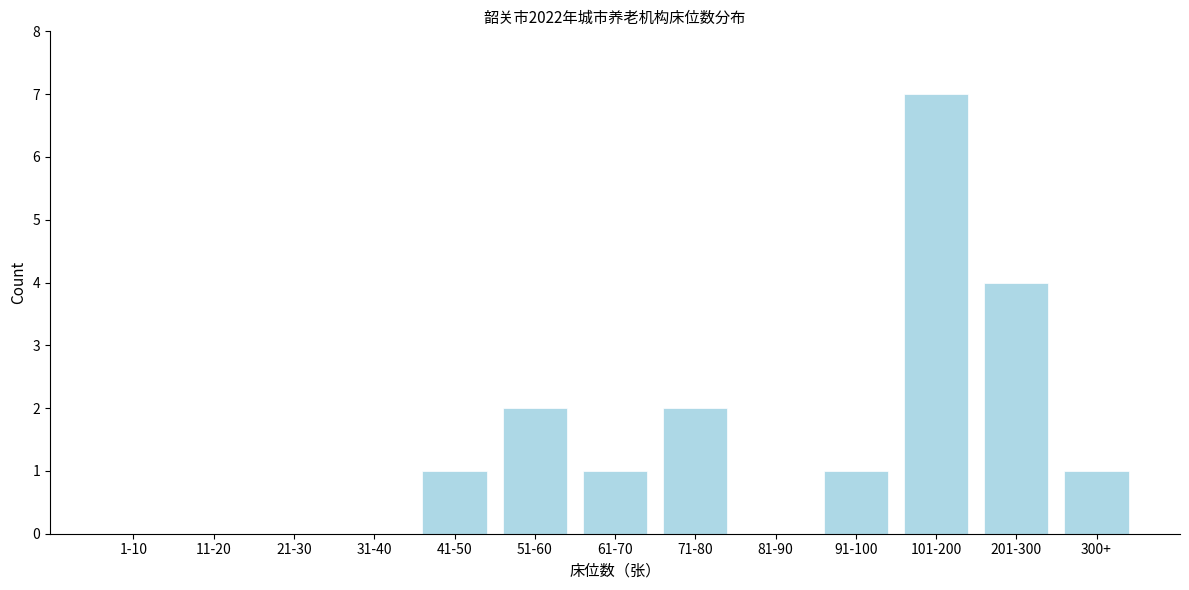

Reading right to left, transcribe all the data shown in this chart.

300+=1	201-300=4	101-200=7	91-100=1	81-90=0	71-80=2	61-70=1	51-60=2	41-50=1	31-40=0	21-30=0	11-20=0	1-10=0